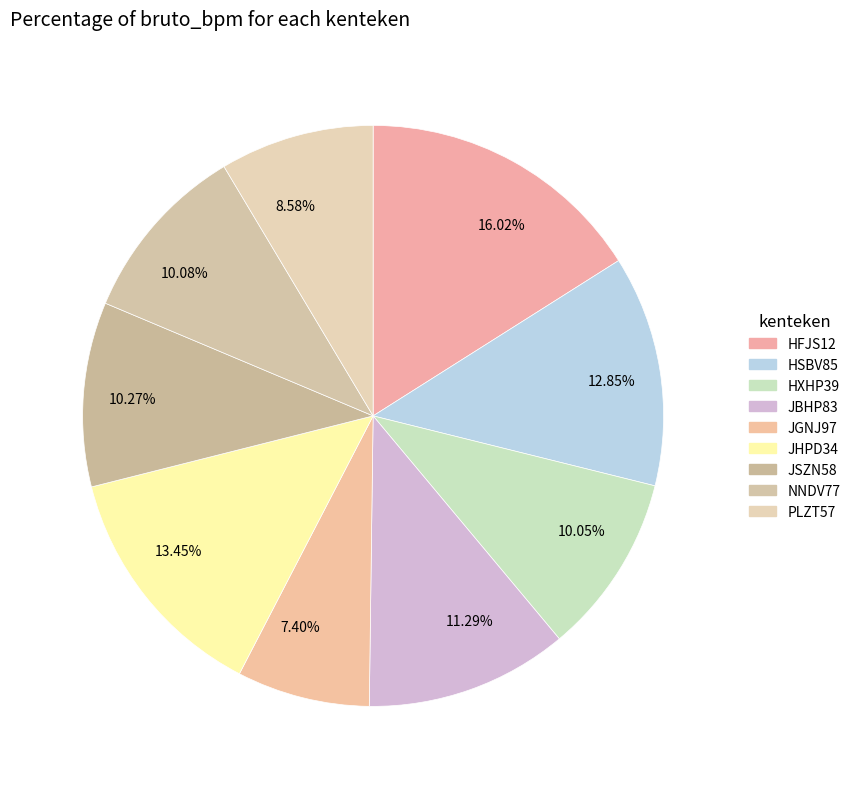

Is the sum of HXHP39 and JBHP83 greater than half?

No